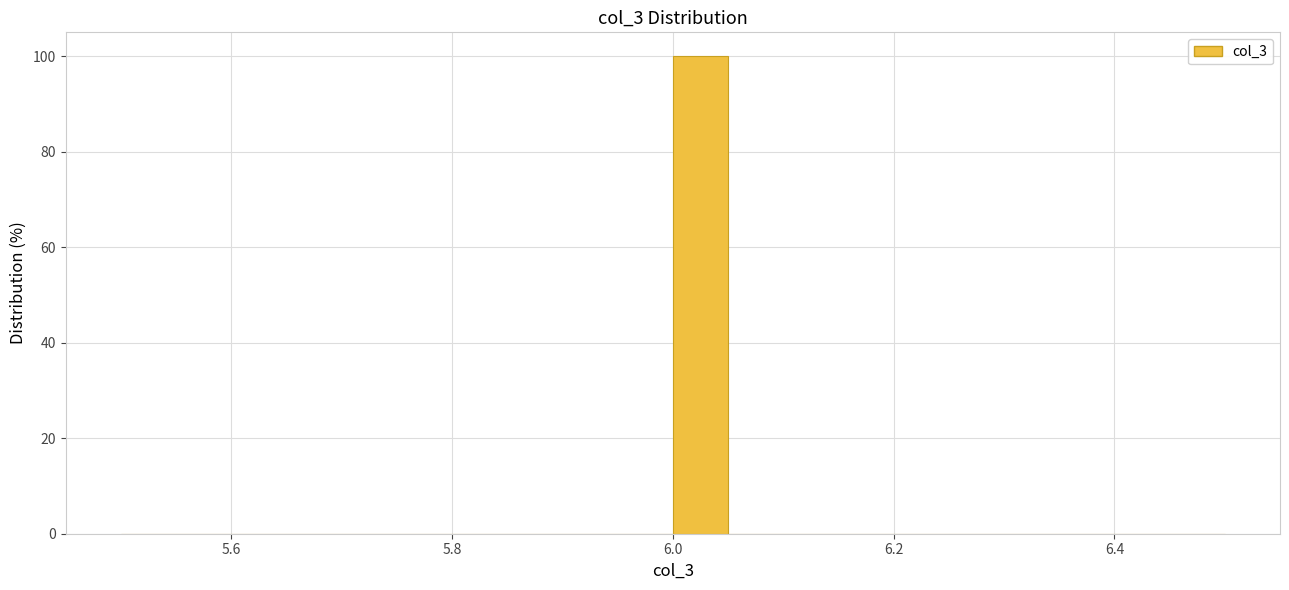

Around what value on the x-axis is the tallest bar? Give the approximate position of its centre, as read against the axis.

6.02